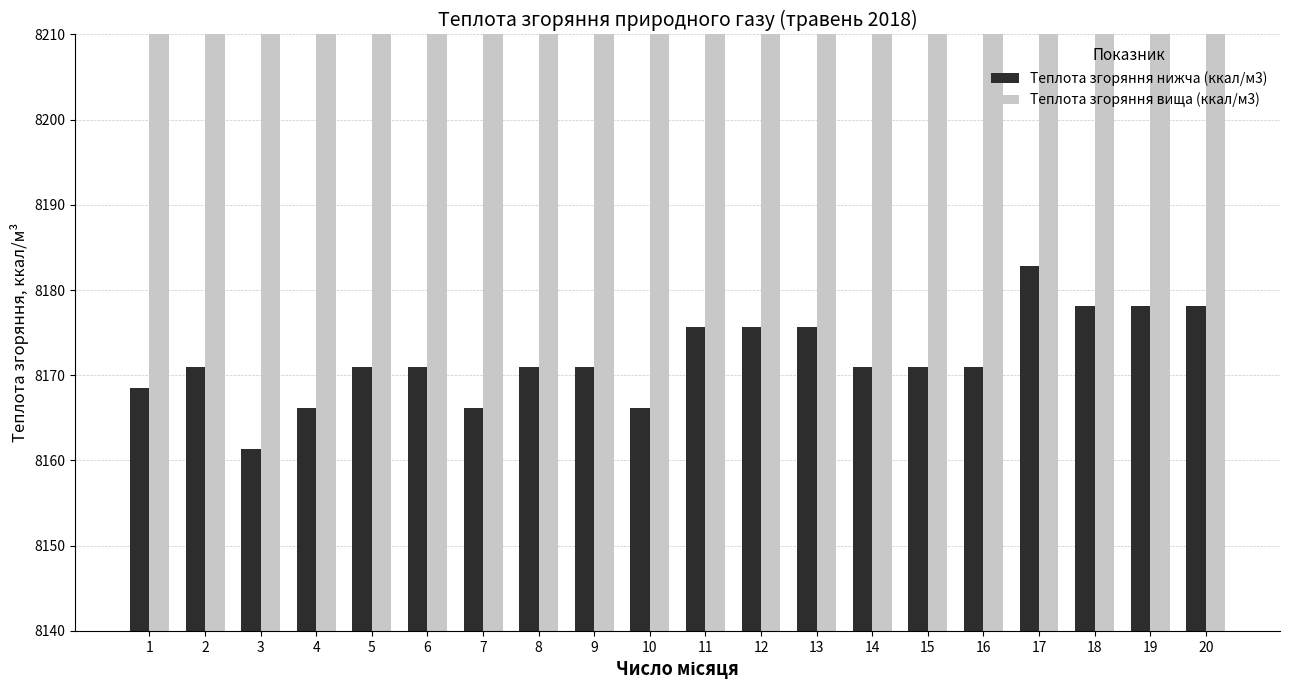

What is the difference between the highest and lowest values at 6?

890.9